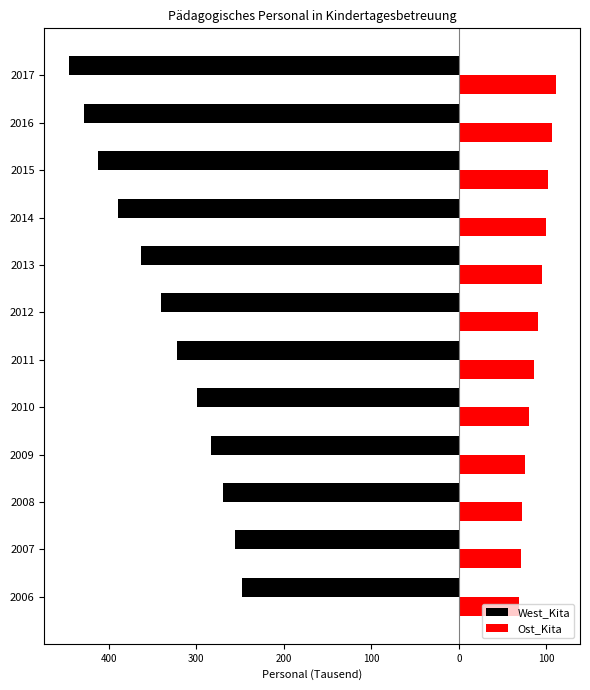

What are all the series names shown in the legend?

West_Kita, Ost_Kita